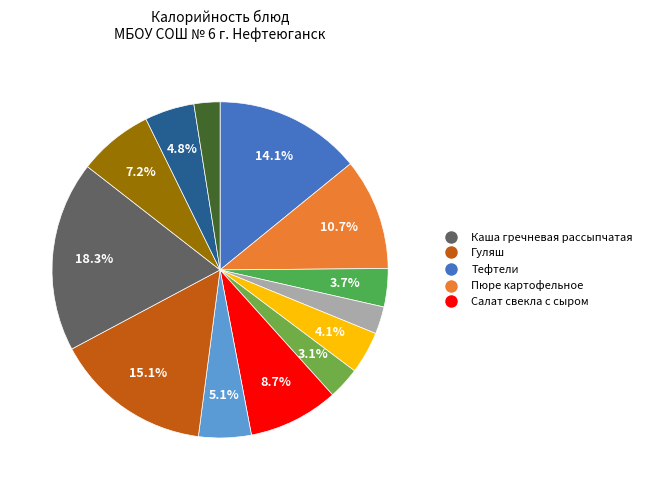

Does any single category account for the majority?

No